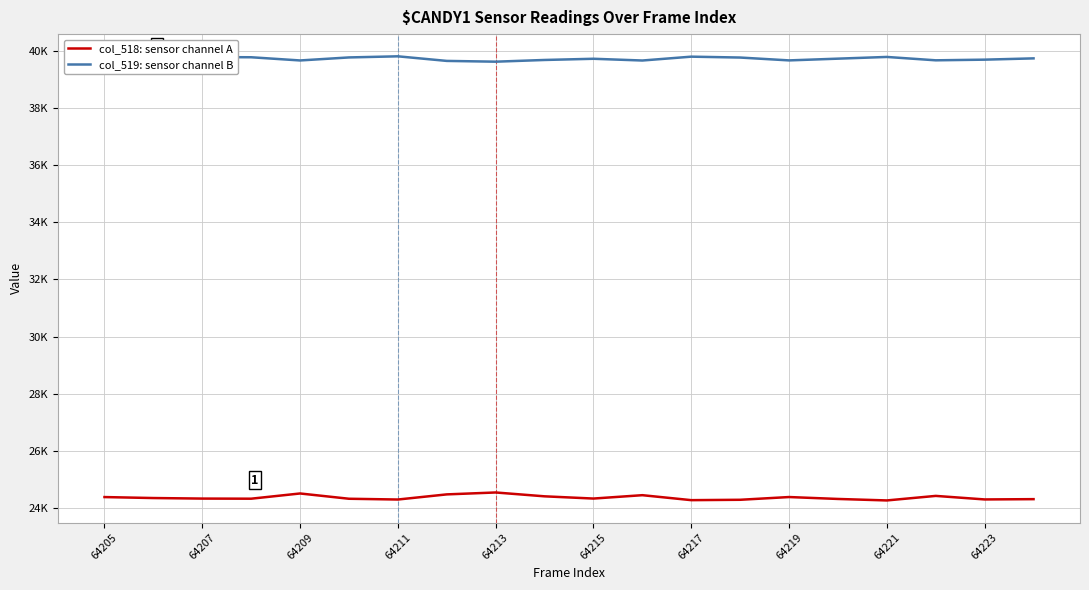

List the series in order of their peak value, lowest first.

col_518: sensor channel A, col_519: sensor channel B